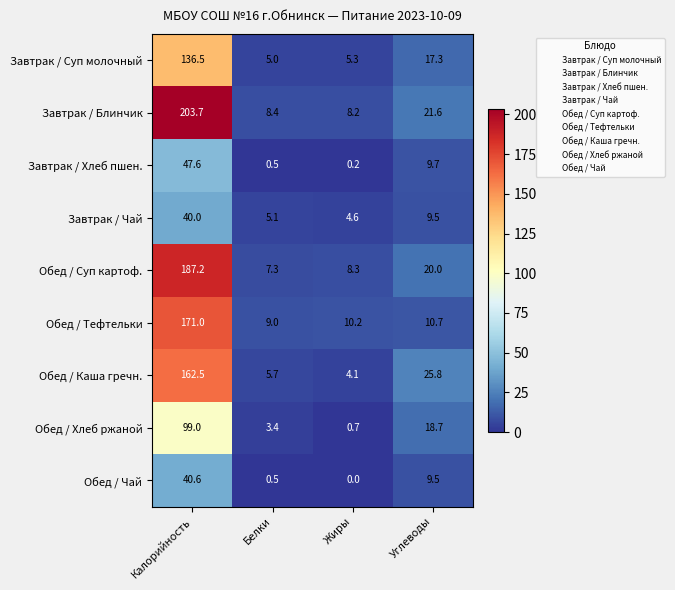

List the series in order of their peak value, lowest first.

Завтрак / Чай, Обед / Чай, Завтрак / Хлеб пшен., Обед / Хлеб ржаной, Завтрак / Суп молочный, Обед / Каша гречн., Обед / Тефтельки, Обед / Суп картоф., Завтрак / Блинчик